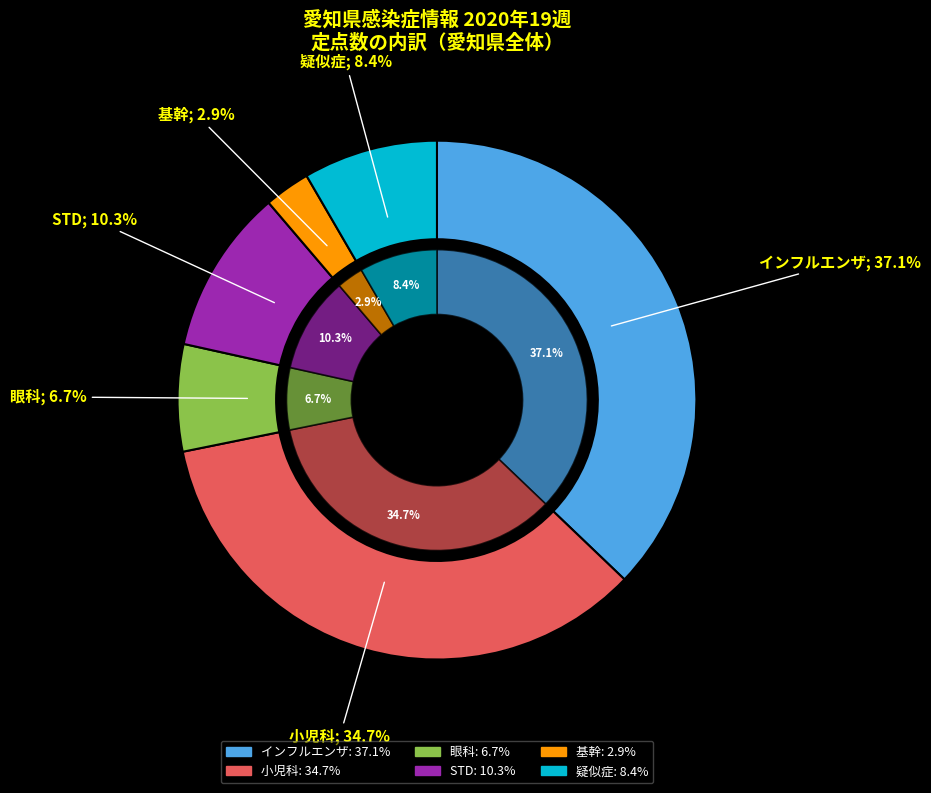

What is the ratio of the value at インフルエンザ to the value at STD?

3.6